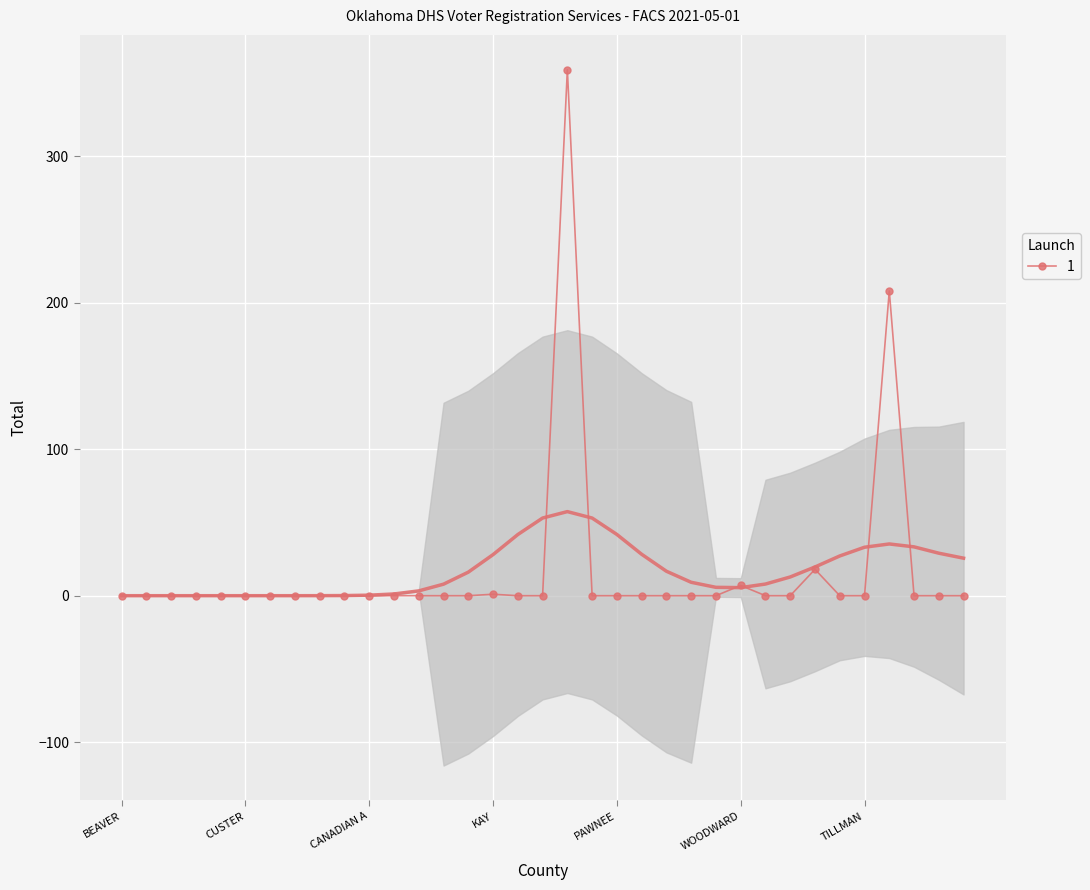

True or false: 1 has more than 1 interior local peaks.

True